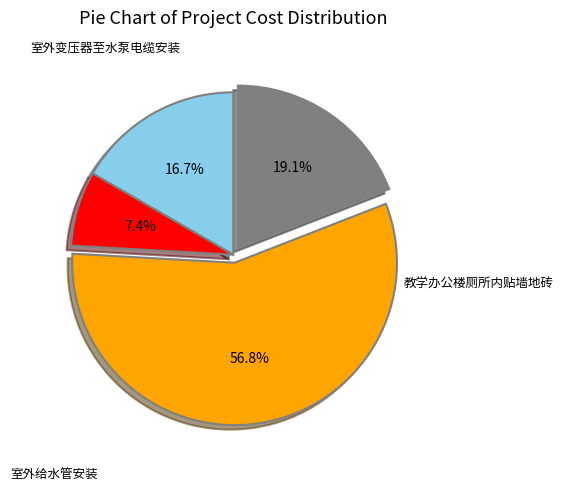

Is there a majority slice in this chart?

Yes